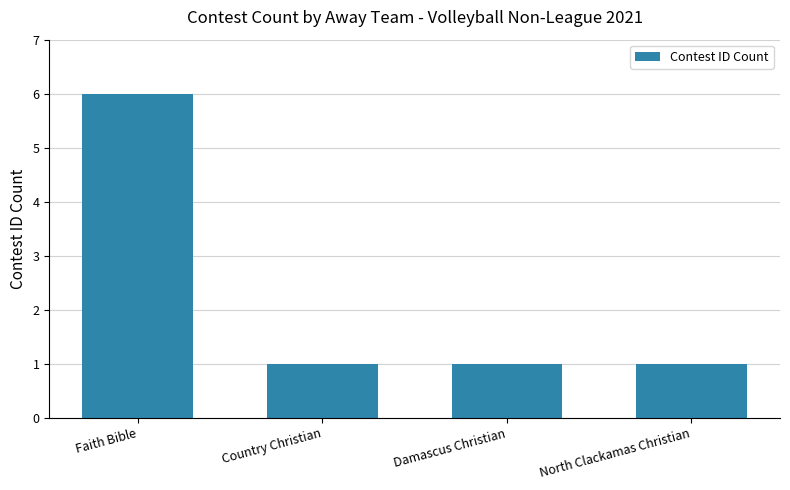

The value at Damascus Christian is 1. True or false?

True